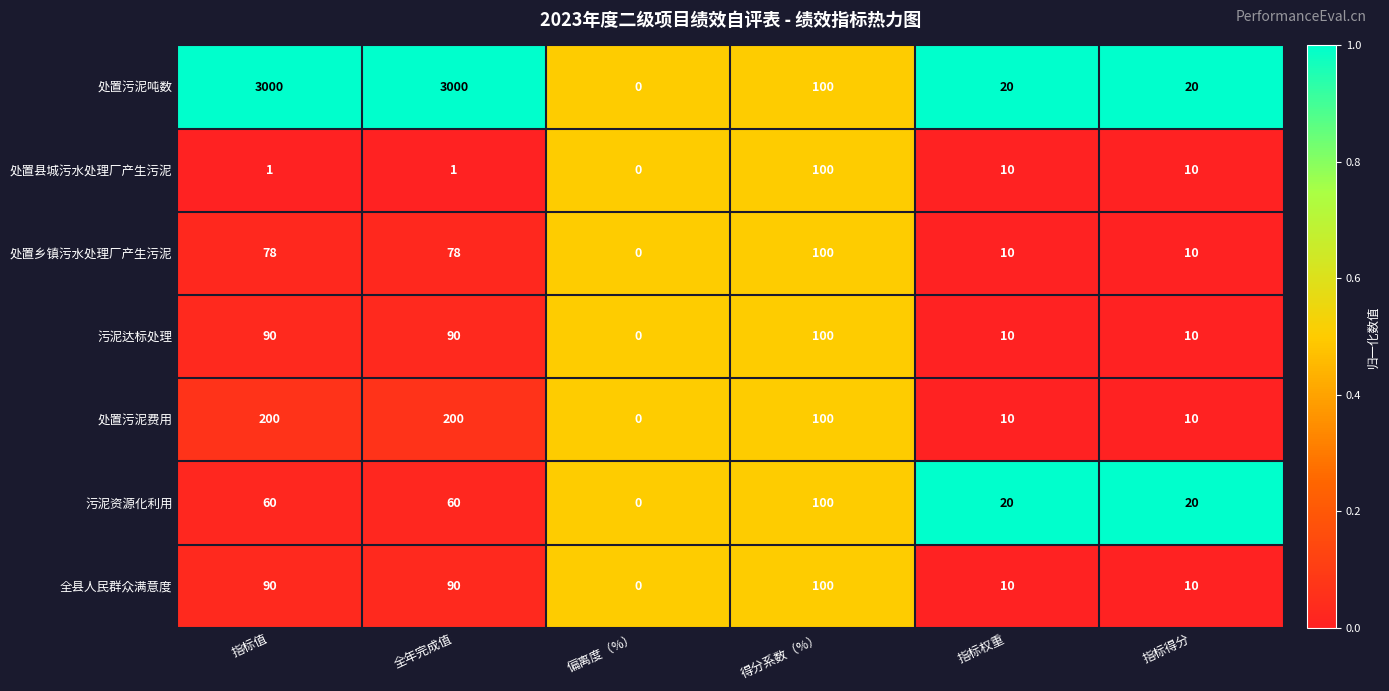

What is the average value of the 处置乡镇污水处理厂产生污泥 series?

46